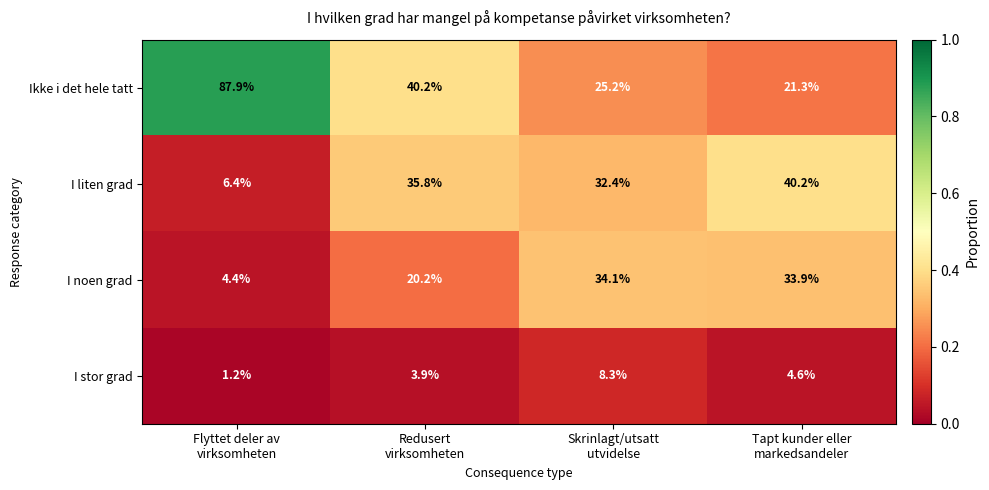

Count the number of data series in this chart.

4